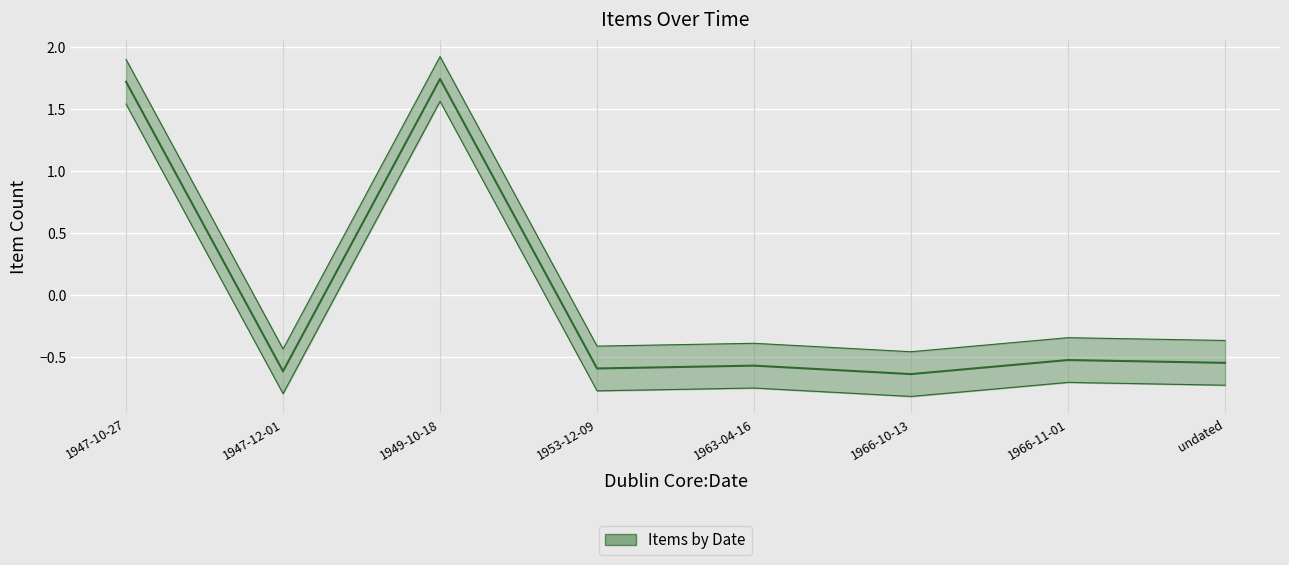

Rank the categories by value from highest to lowest.

1949-10-18, 1947-10-27, 1966-11-01, undated, 1963-04-16, 1953-12-09, 1947-12-01, 1966-10-13